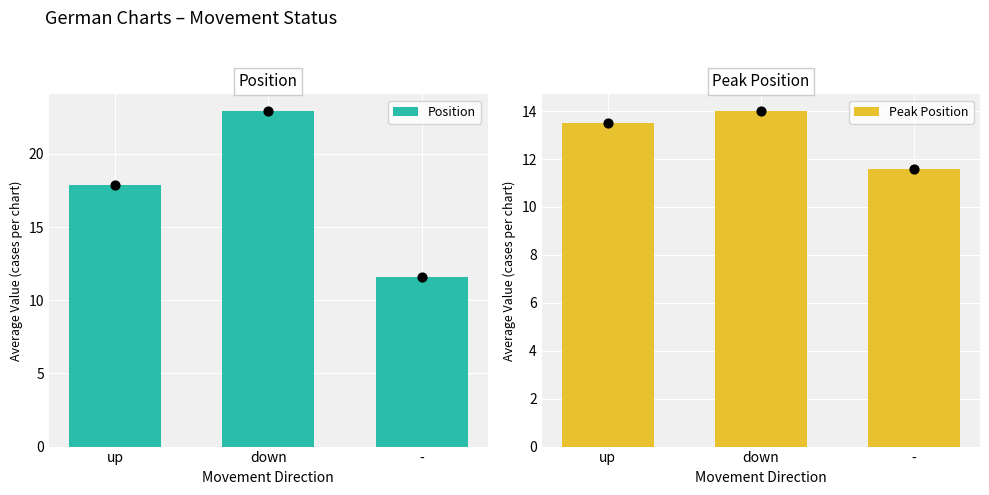

Which series has the largest total across all categories?

Position